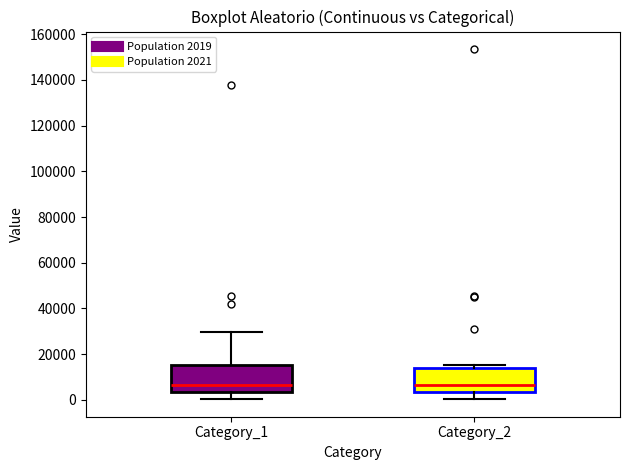

Where is the lower edge of the box for Category_2 on the y-axis? The values are not printed on the chart, so give them approximately, as read against the axis.

4000